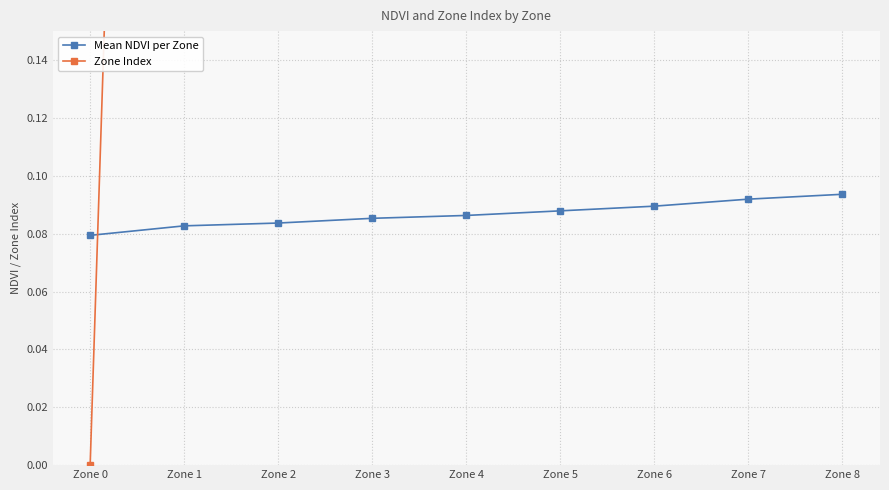

True or false: Mean NDVI per Zone has a value of 0.1 at Zone 3.

False